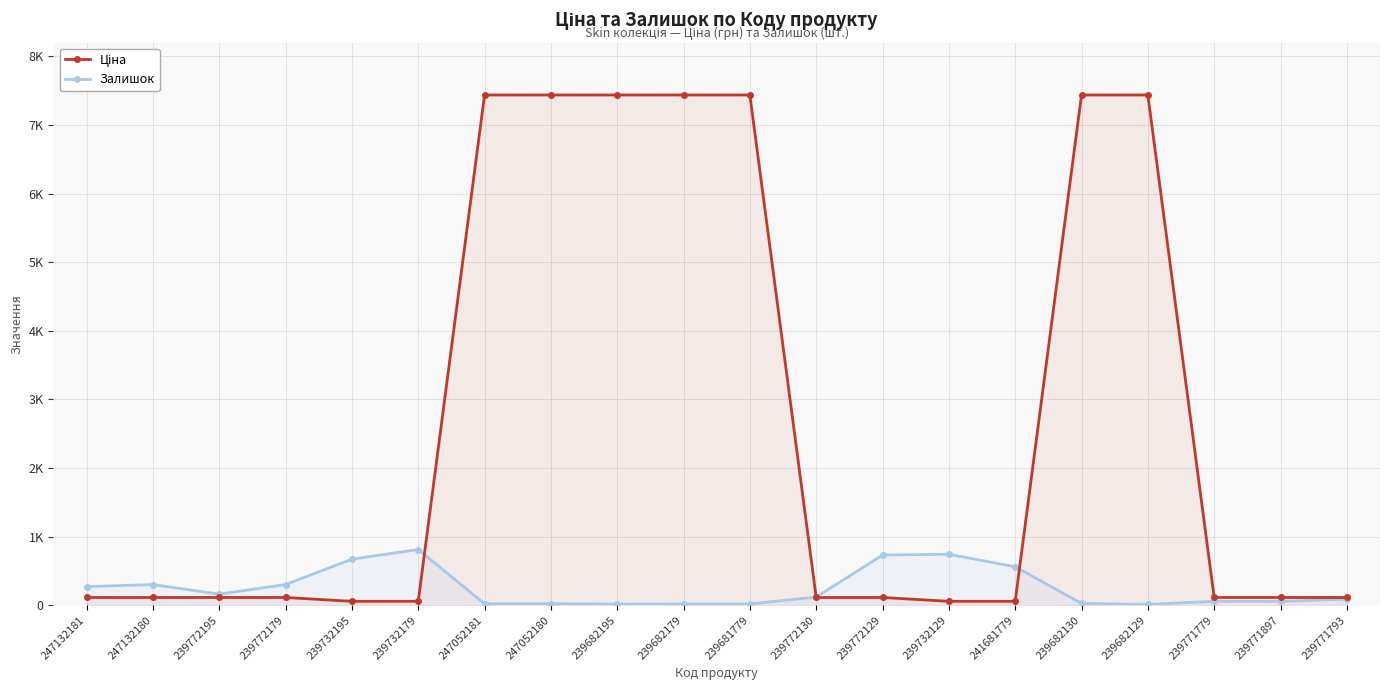

Reading left to right, list all the values displayed in this chart.

Ціна: 111.7	111.7	111.7	111.7	55.9	55.9	7436.2	7436.2	7436.2	7436.2	7436.2	111.7	111.7	55.9	55.9	7436.2	7436.2	111.7	111.7	111.7
Залишок: 270.0	300.0	160.0	300.0	670.0	811.0	20.0	21.0	16.0	17.0	17.0	118.0	730.0	742.0	559.0	26.0	10.0	56.0	56.0	86.0